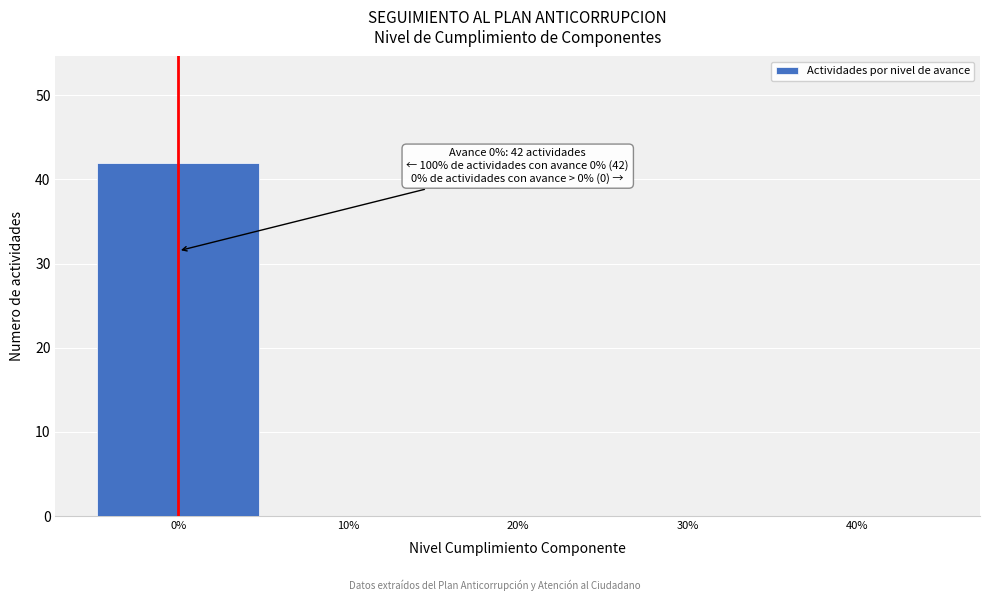

Reading right to left, list all the values displayed in this chart.

40%=0	30%=0	20%=0	10%=0	0%=42